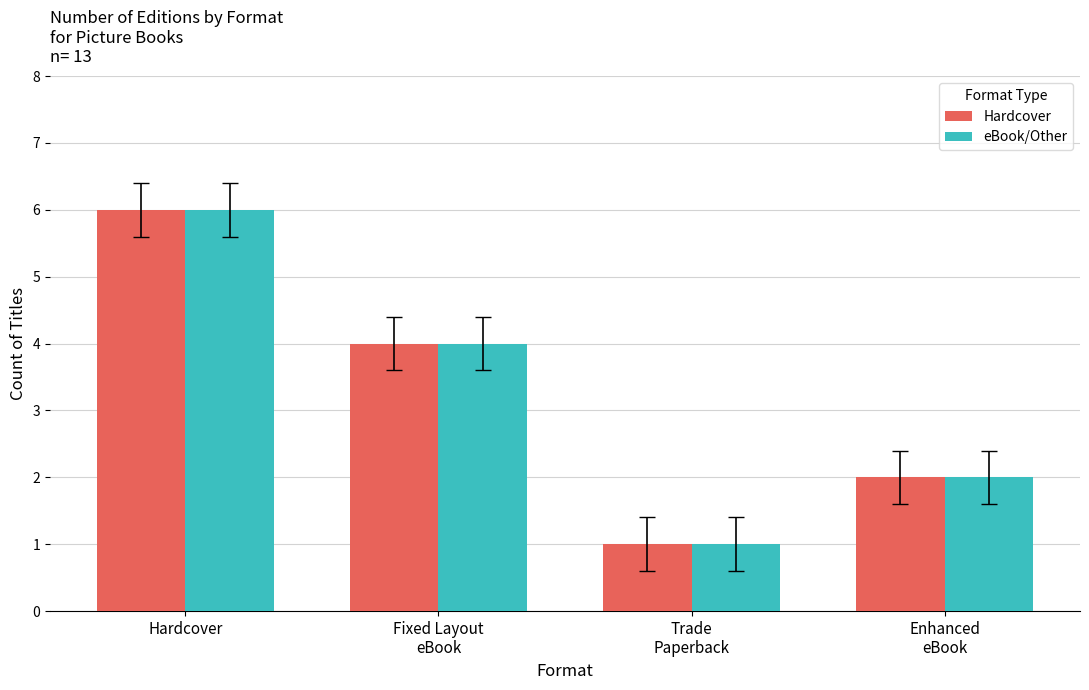

How many data points in eBook/Other are less than 4?

2